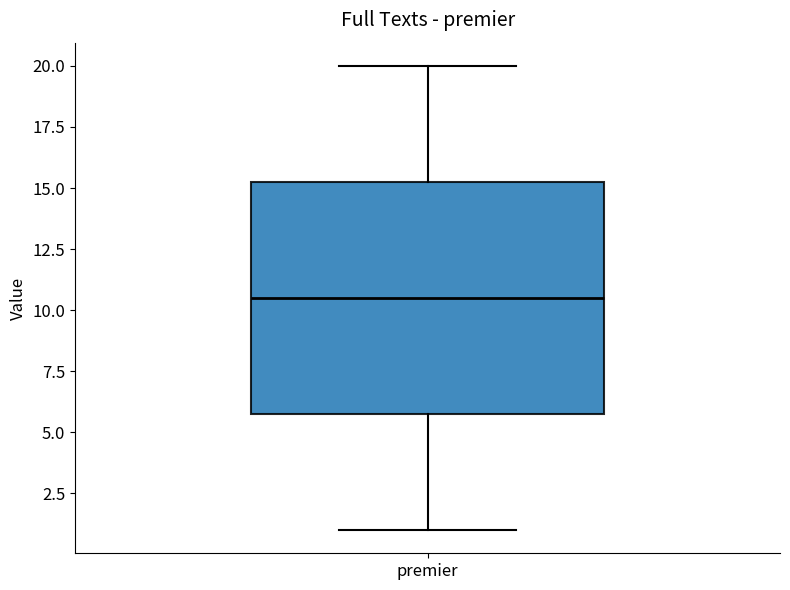

Read this box plot against the y-axis: the position of the median line, the range covered by the box, and the ends of both whiskers. The values are not printed on the chart, so give them approximately, as read against the axis.

median 10.5, box 6.0 to 15.5, whiskers 1.0 to 20.0